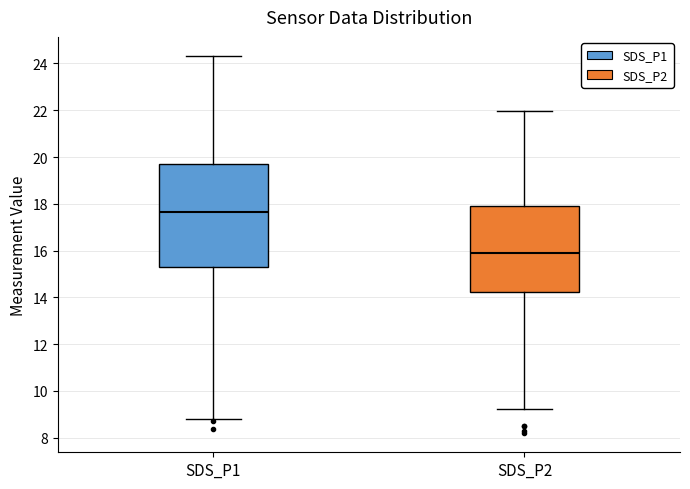

Reading left to right, read every box against the y-axis: the position of its median line, the range the box covers, and the ends of its whiskers. The values are not printed on the chart, so give them approximately, as read against the axis.

SDS_P1: median 17.6, box 15.4 to 19.6, whiskers 8.8 to 24.4
SDS_P2: median 15.8, box 14.2 to 18.0, whiskers 9.2 to 22.0